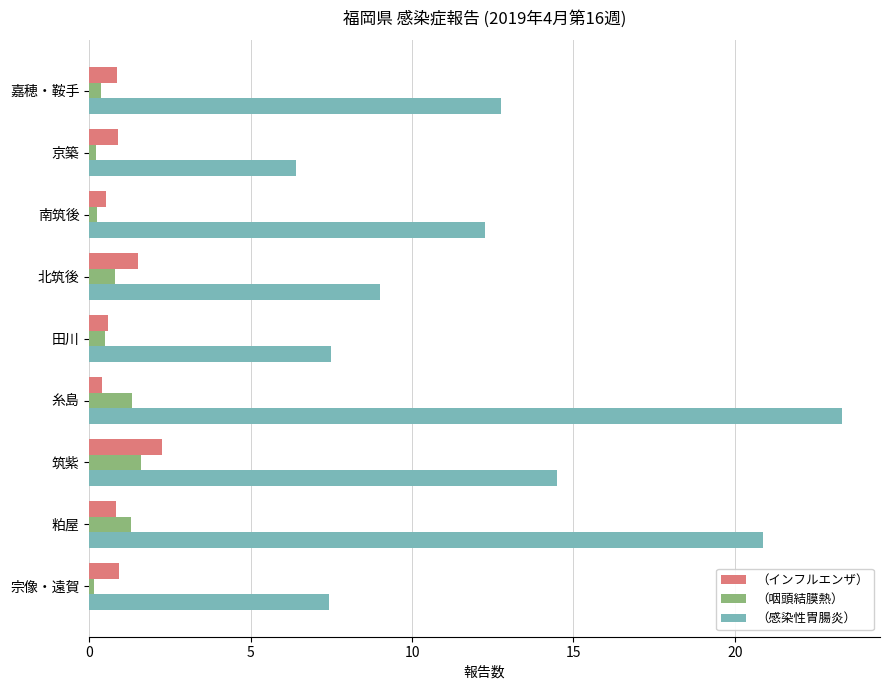

Is it true that （感染性胃腸炎） equals 19.8 at 嘉穂・鞍手?

False